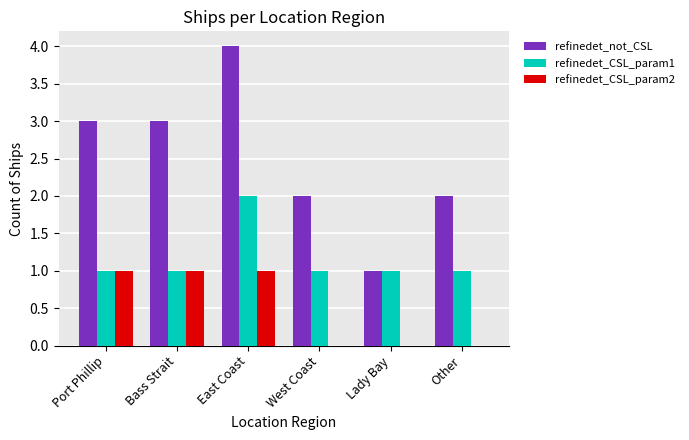

Which label corresponds to the largest value in the chart?

East Coast